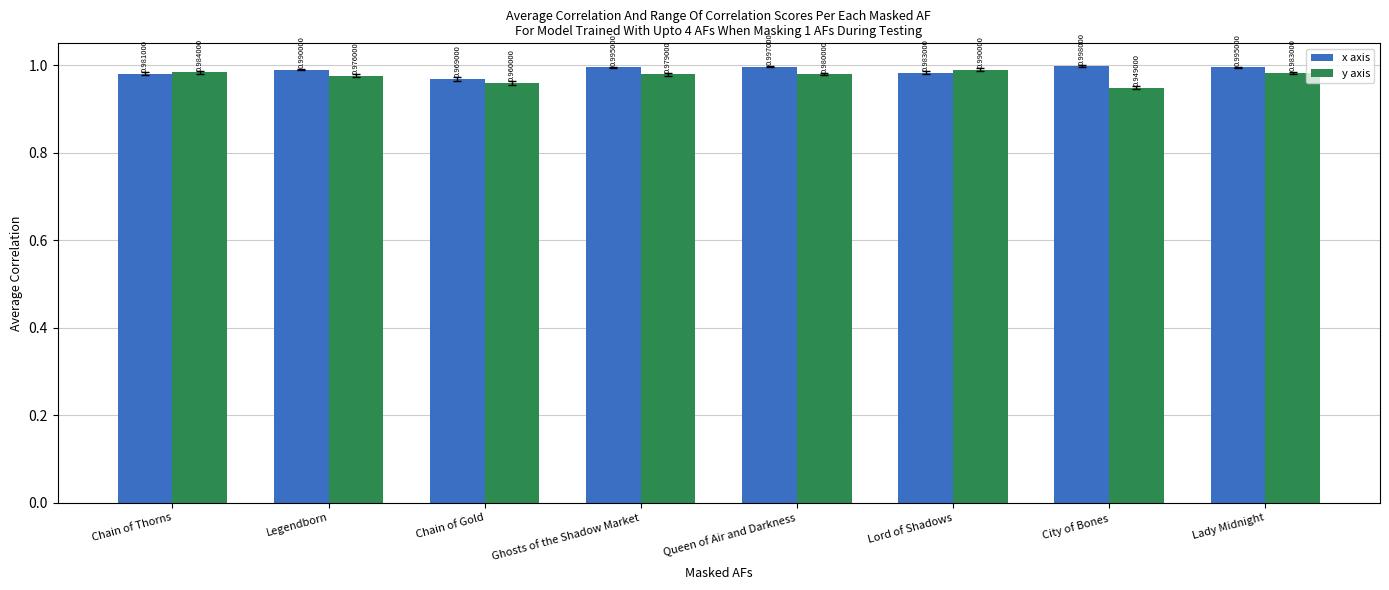

The value of y axis at Queen of Air and Darkness is 0.2. True or false?

False